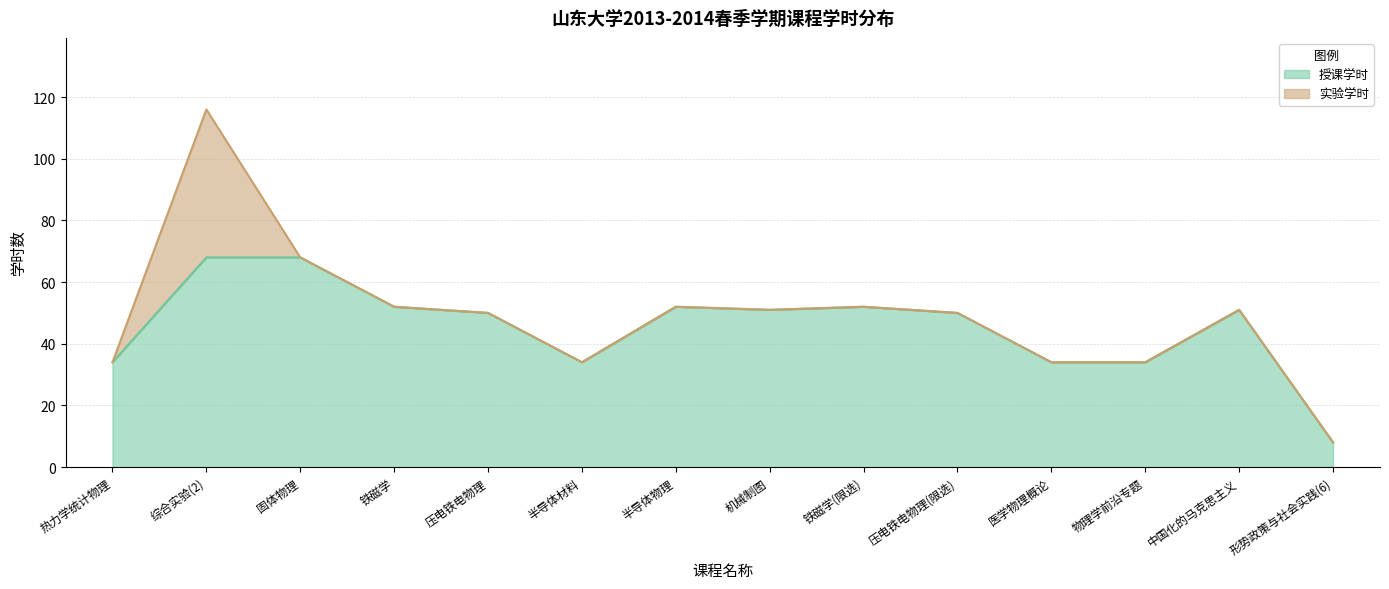

What is the difference between the maximum and minimum values?

60